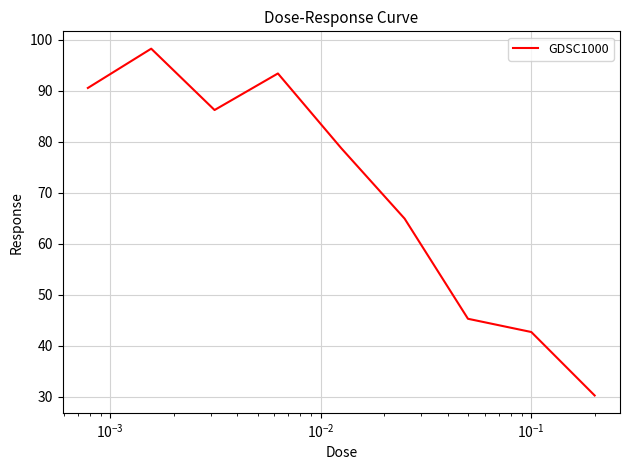

What is the smallest value displayed?

30.2